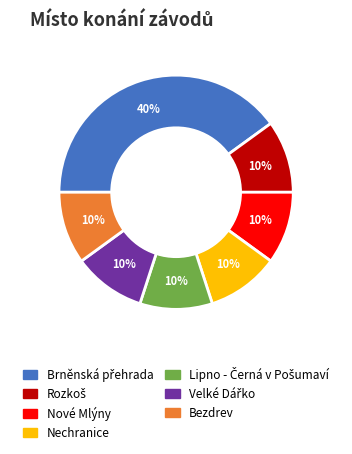

Is Nové Mlýny the majority of the pie?

No